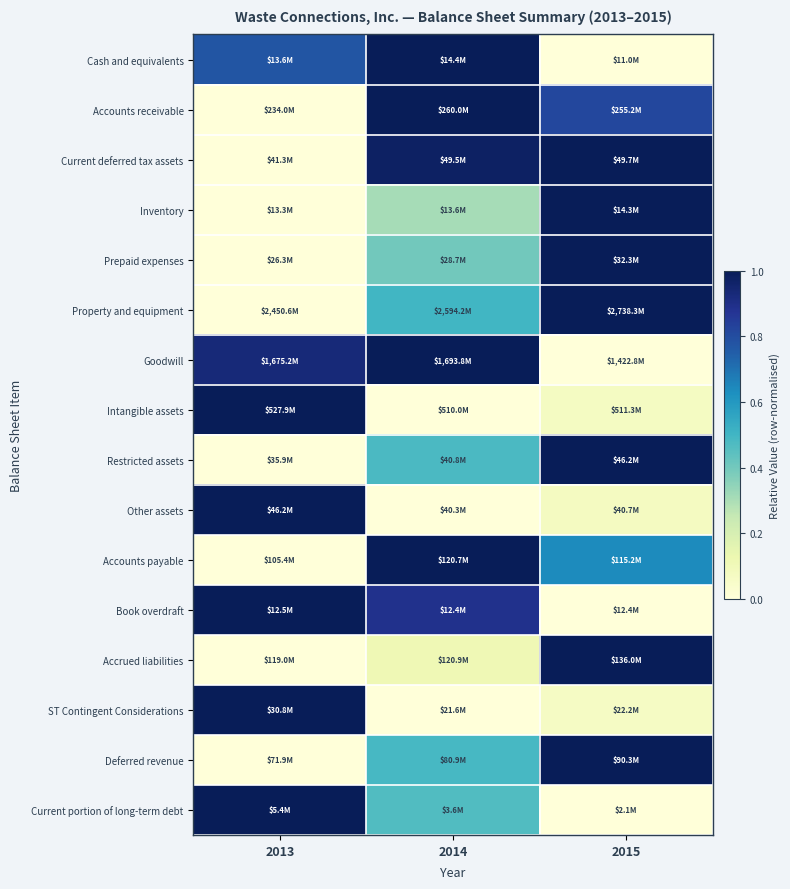

What is the total value across all series at 2014?

8.6